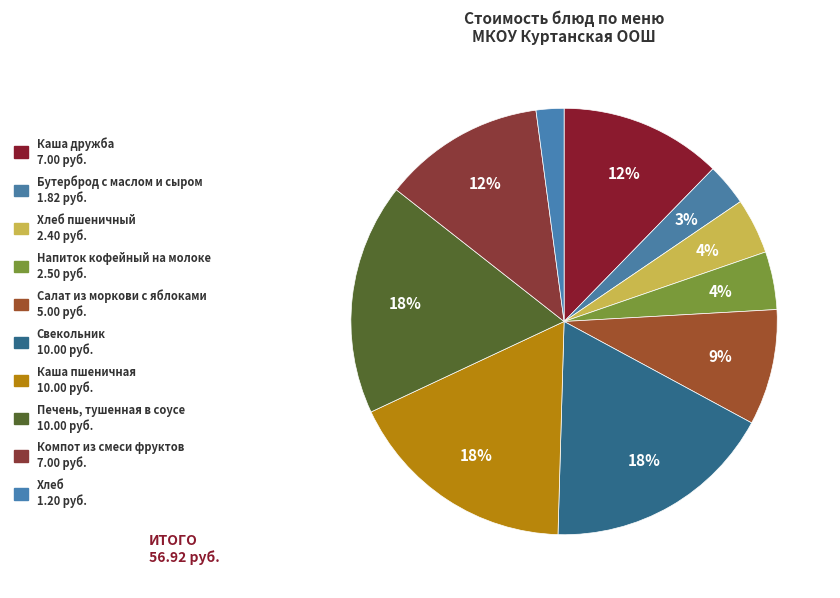

Is there any slice that represents more than half of the pie?

No